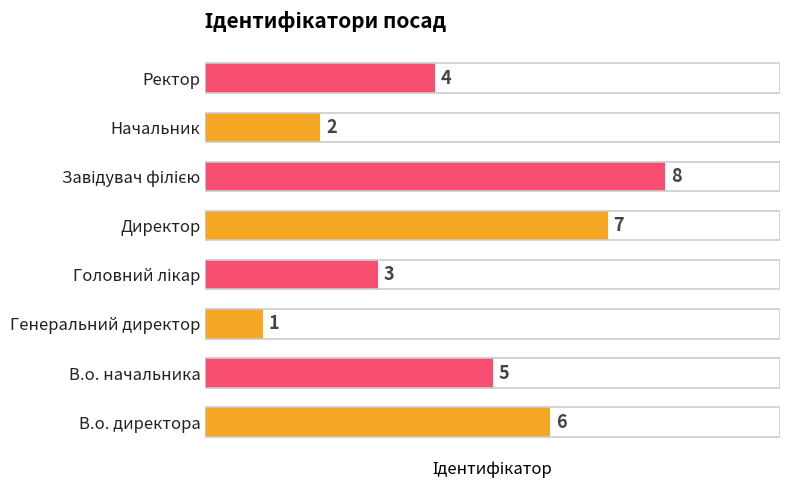

Are the bars horizontal?

Yes